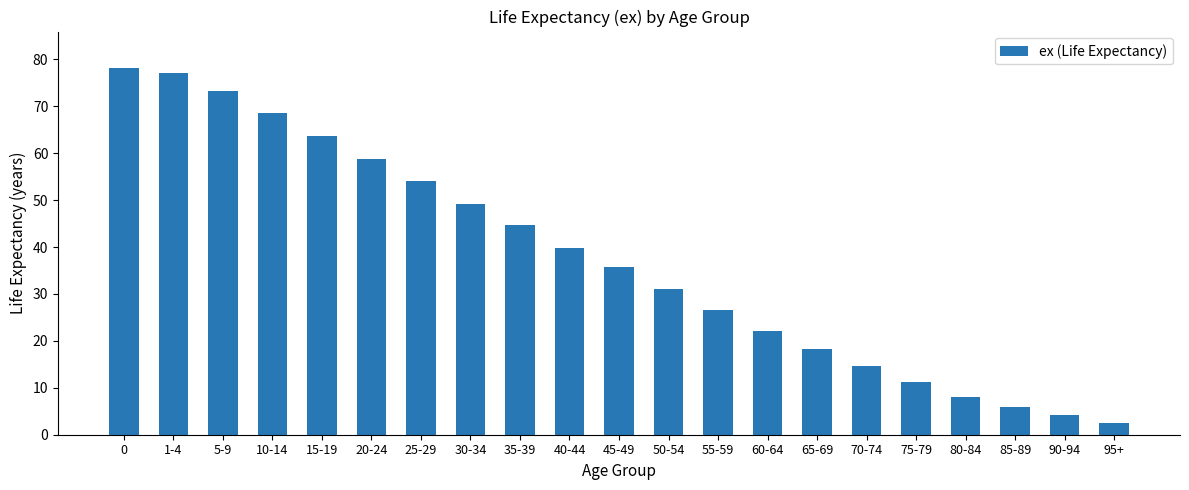

What is the approximate value at 75-79?

11.3